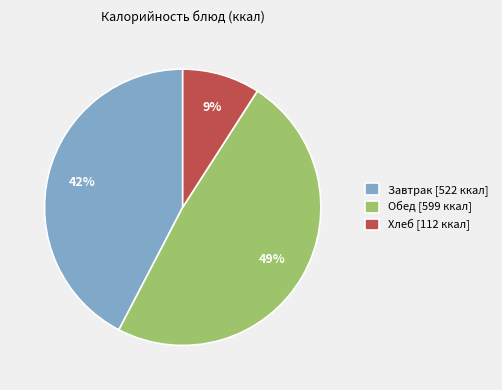

How many slices are in this pie chart?

3